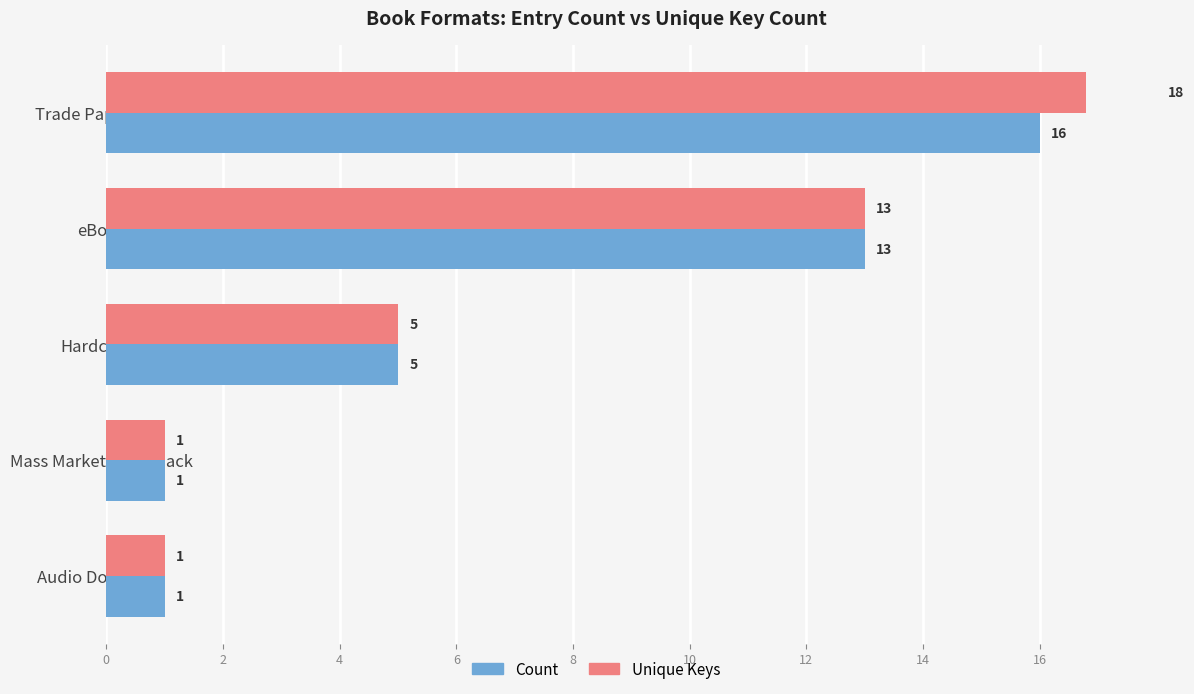

What is the value of the Count bar at the 3rd from the left?

5